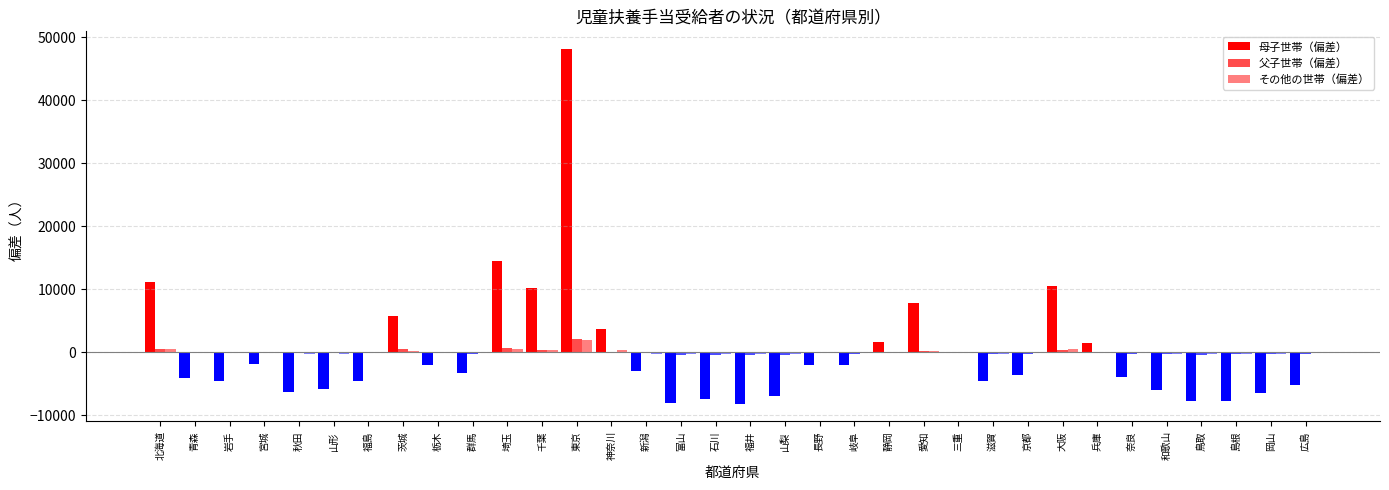

What is the value of the 父子世帯_総数 bar at the 2nd from the left?

657